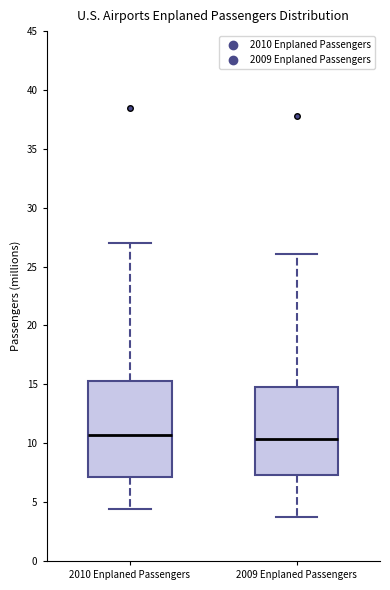

Reading left to right, read every box against the y-axis: the position of its median line, the range the box covers, and the ends of its whiskers. The values are not printed on the chart, so give them approximately, as read against the axis.

2010 Enplaned Passengers: median 10.5, box 7.0 to 15.5, whiskers 4.5 to 27.0
2009 Enplaned Passengers: median 10.5, box 7.5 to 15.0, whiskers 4.0 to 26.0